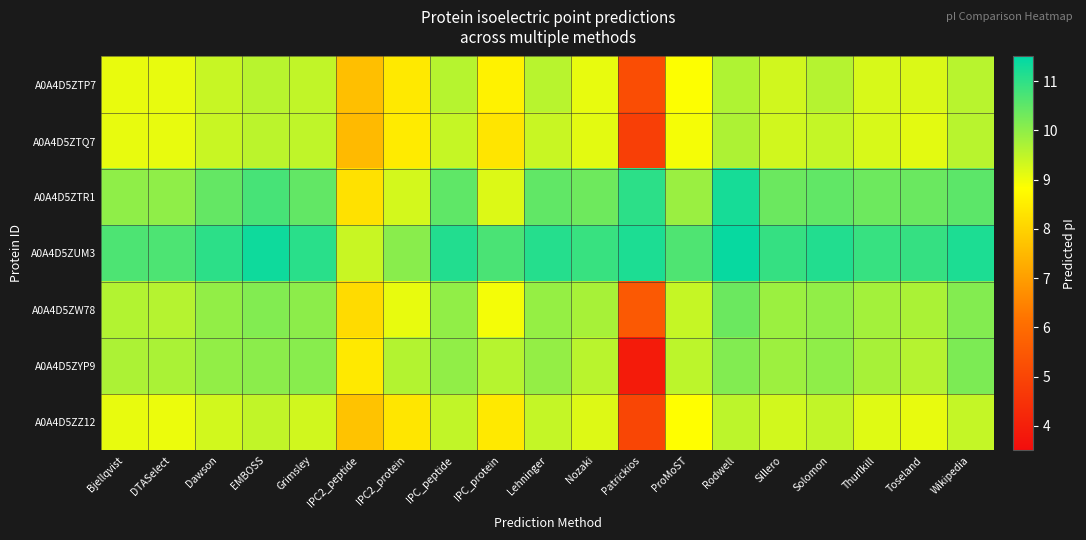

What is the total value across all series at Lehninger?

69.9